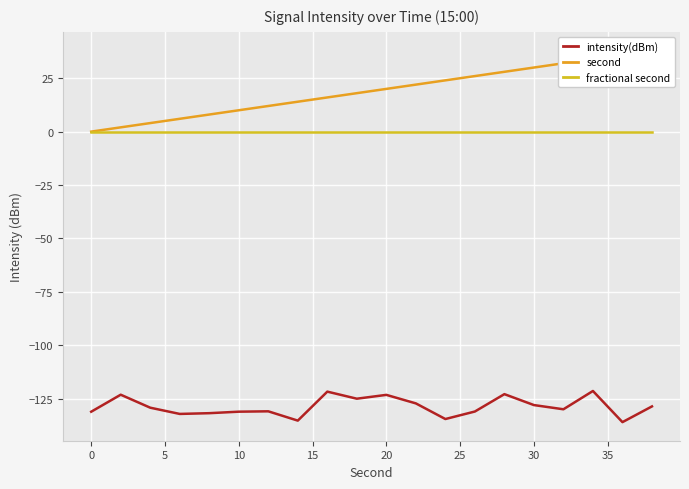

How many distinct data groups are displayed?

3